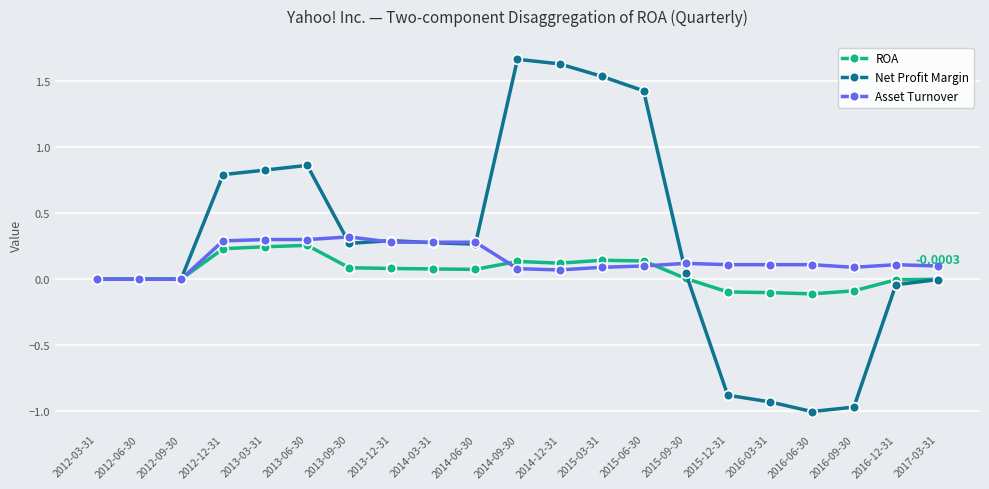

Count the number of categories in the chart.

21